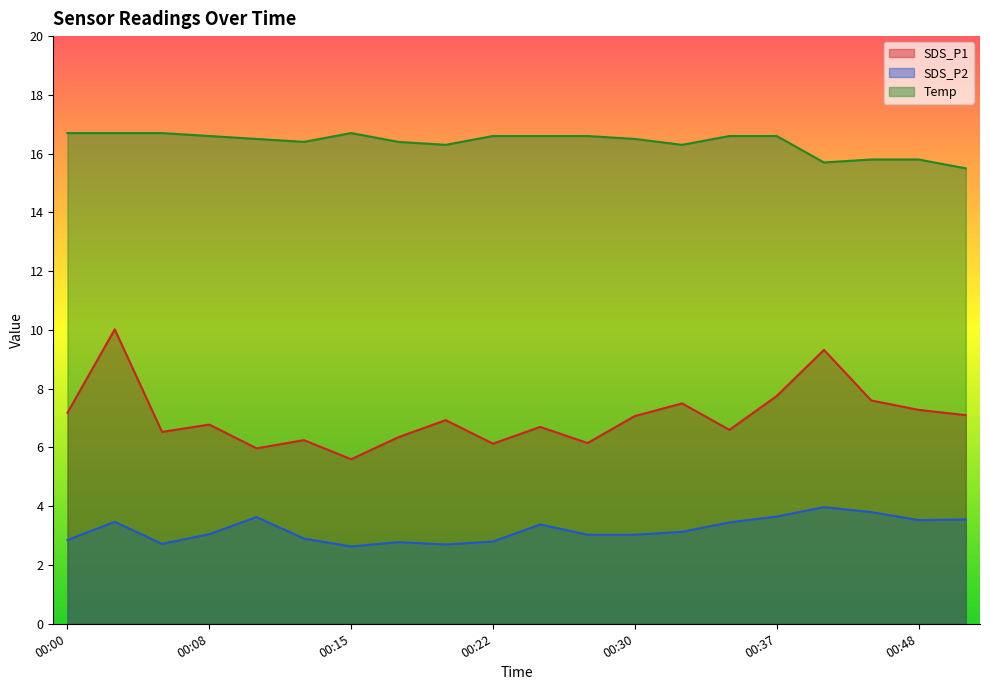

Reading left to right, list all the values displayed in this chart.

SDS_P1: 7.2	10.0	6.5	6.8	6.0	6.2	5.6	6.3	6.9	6.1	6.7	6.2	7.1	7.5	6.6	7.8	9.3	7.6	7.3	7.1
SDS_P2: 2.9	3.5	2.7	3.0	3.6	2.9	2.6	2.8	2.7	2.8	3.4	3.0	3.0	3.1	3.5	3.6	4.0	3.8	3.5	3.5
Temp: 16.7	16.7	16.7	16.6	16.5	16.4	16.7	16.4	16.3	16.6	16.6	16.6	16.5	16.3	16.6	16.6	15.7	15.8	15.8	15.5